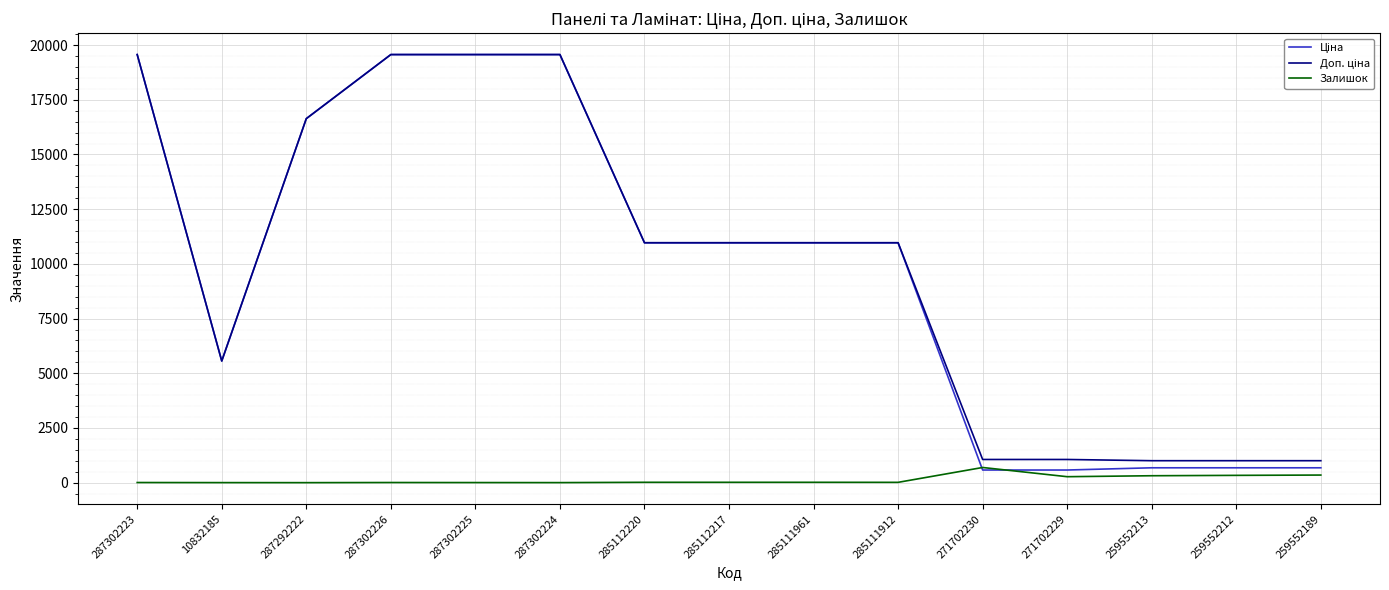

What is the total value across all series at 10832185?

11123.7